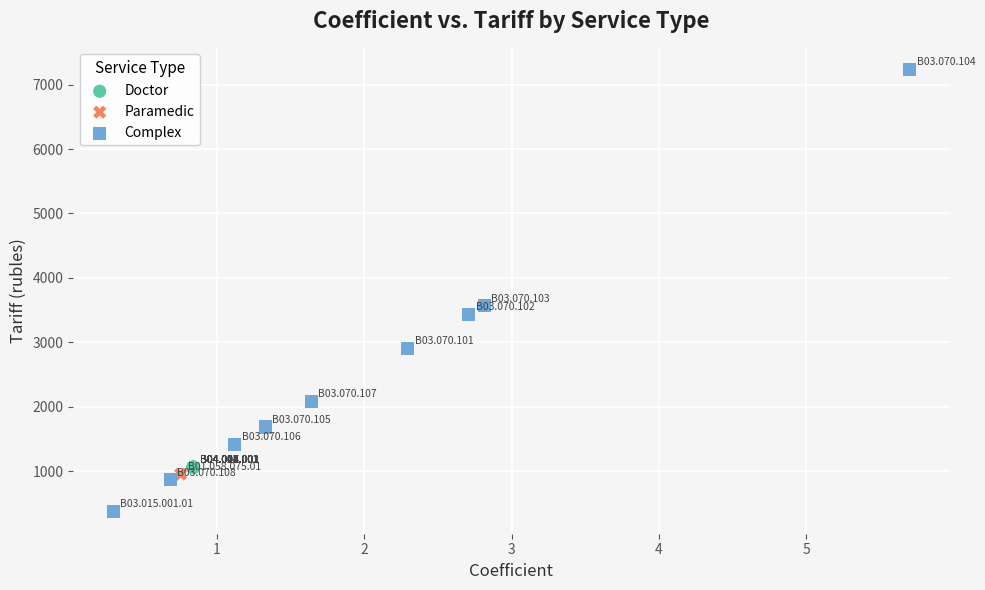

What are all the series names shown in the legend?

Doctor, Paramedic, Complex